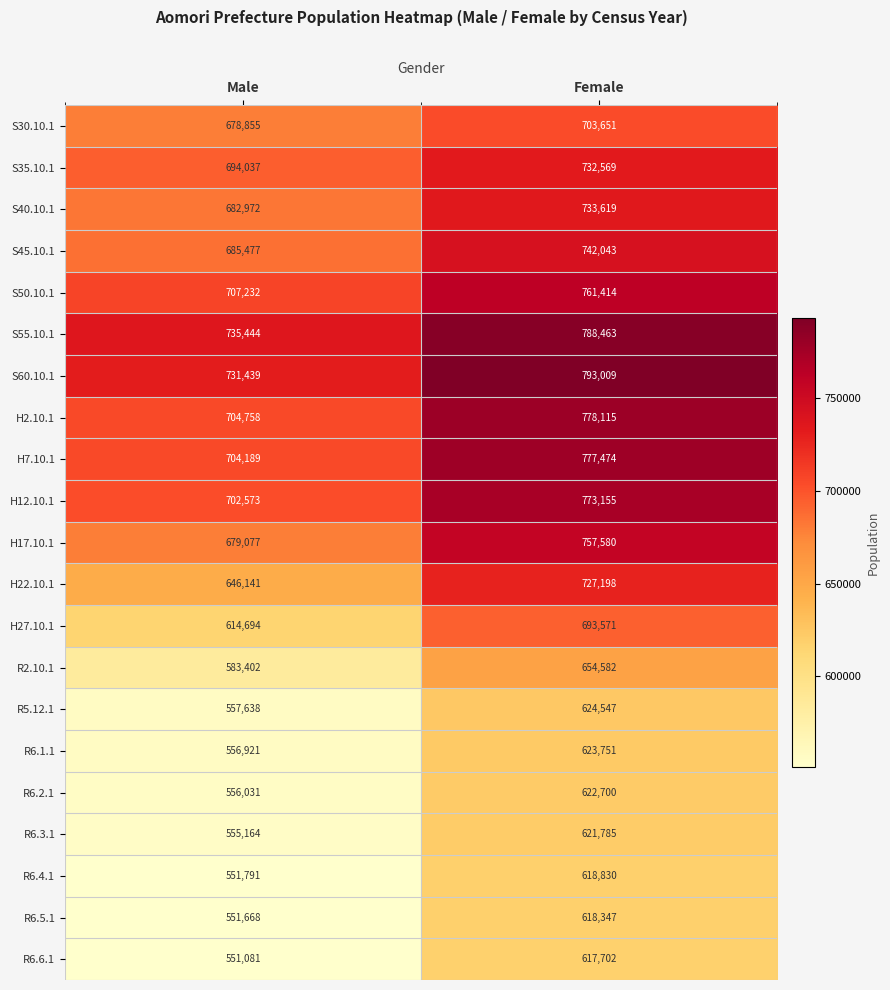

The value of S40.10.1 at Male is 682972. True or false?

True